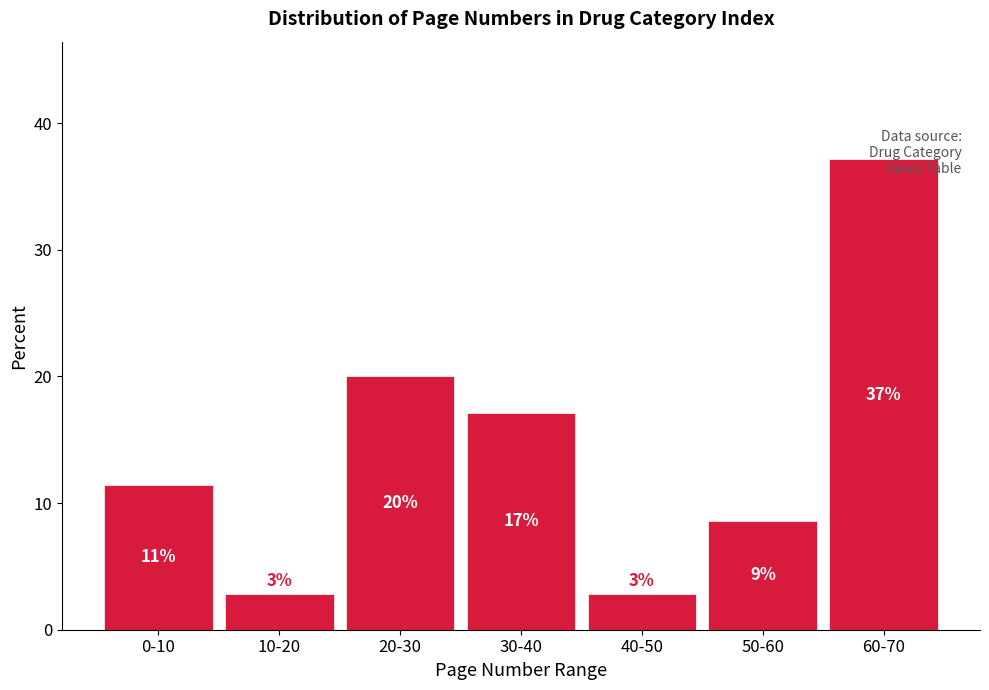

Does the chart contain any negative values?

No